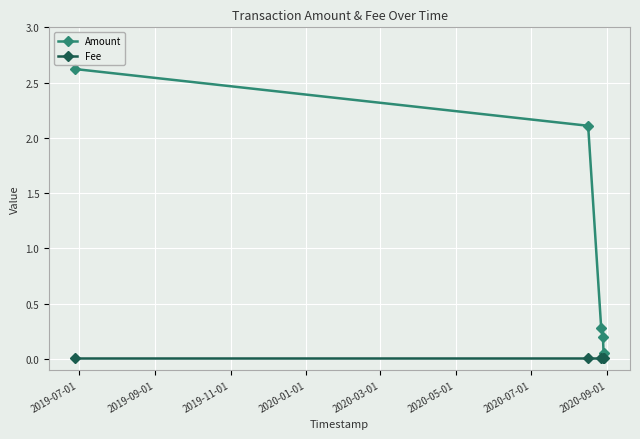

Rank the series by their maximum value, from highest to lowest.

Amount, Fee